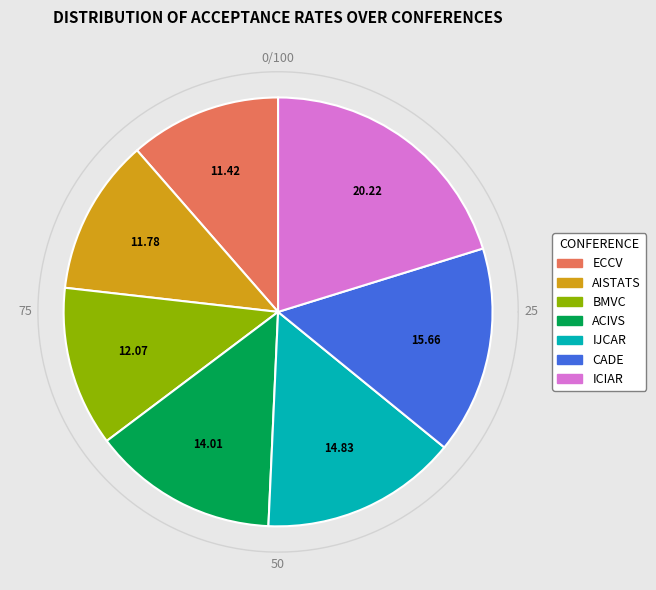

Which has a higher value, CADE or ECCV?

CADE